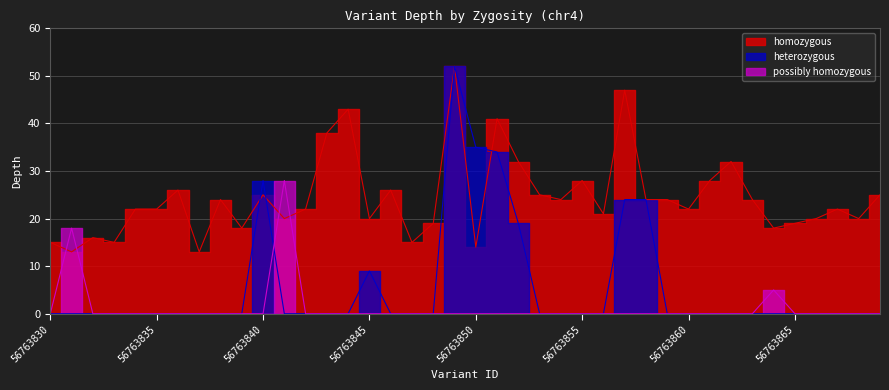

True or false: possibly homozygous has a value of 0 at 56763842.

True